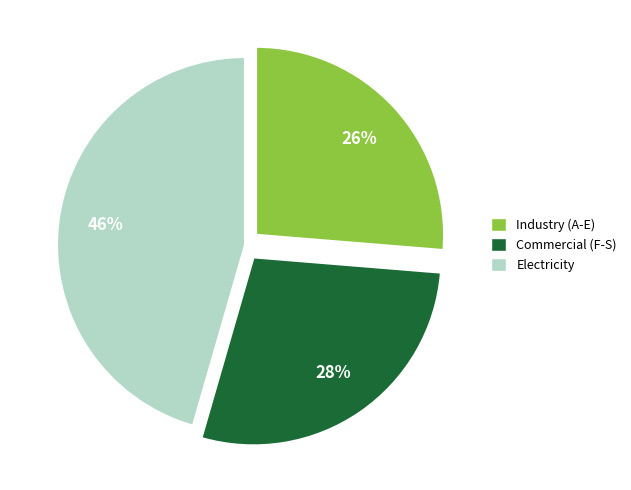

How many slices are in this pie chart?

3